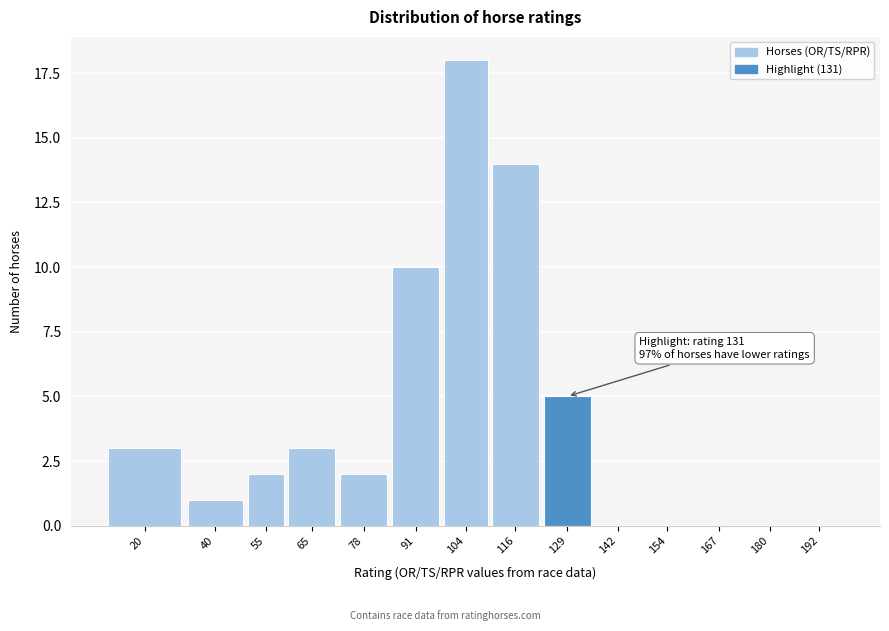

Reading left to right, what are all the values shown in this chart?

20=3	40=1	55=2	65=3	78=2	91=10	104=18	116=14	129=5	142=0	154=0	167=0	180=0	192=0